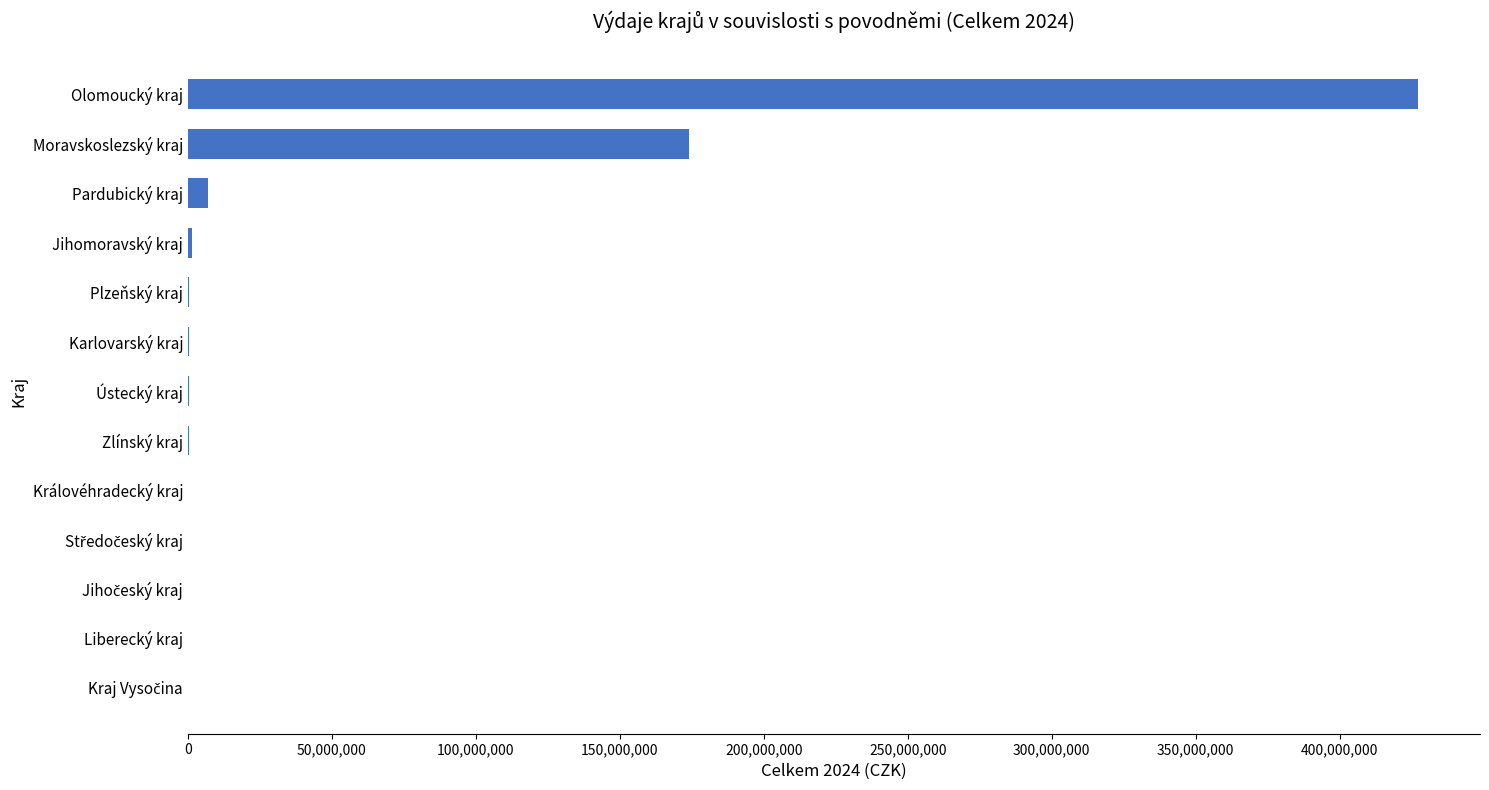

What is the sum of all values?

611422342.9